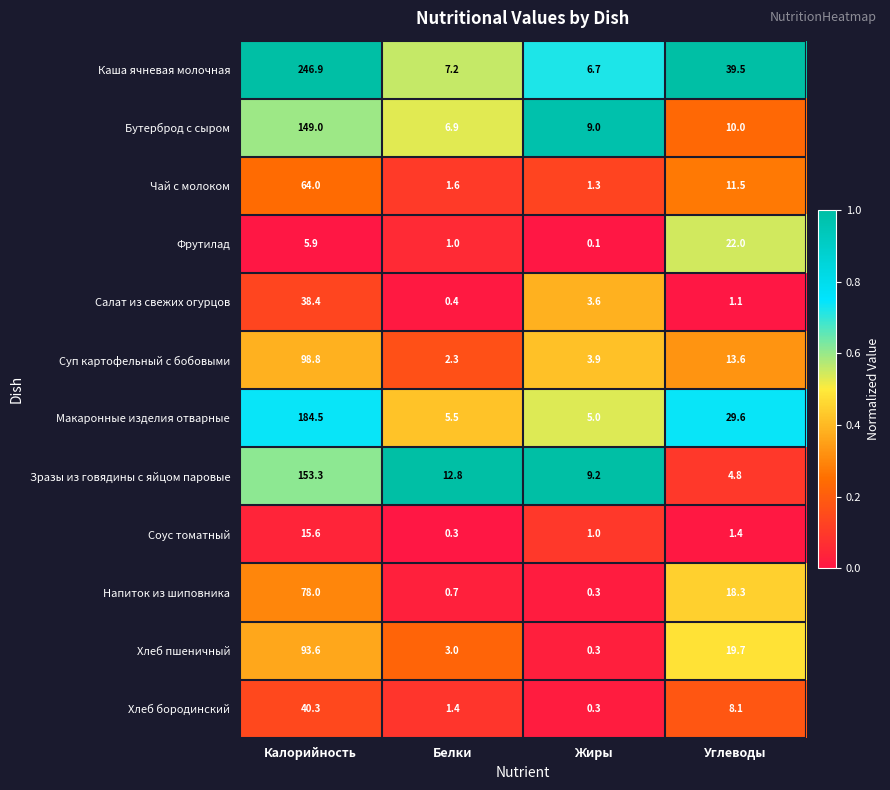

The value of Каша ячневая молочная at Жиры is 6.7. True or false?

True